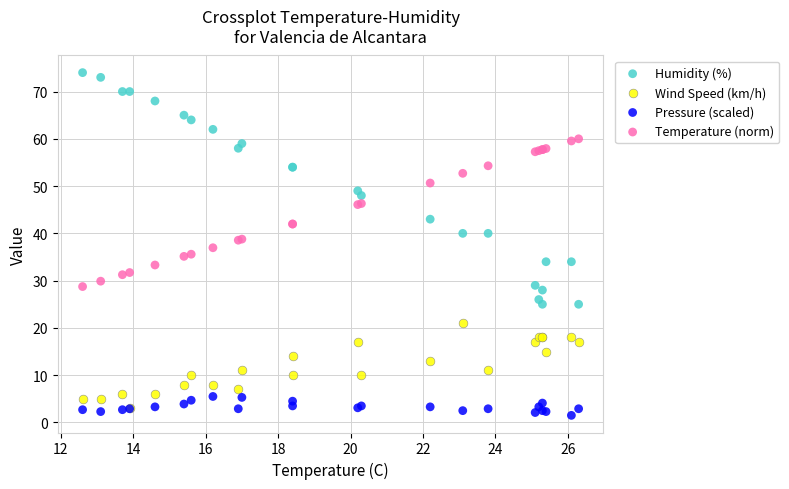

Which series reaches the maximum Y coordinate?

Humidity (%)